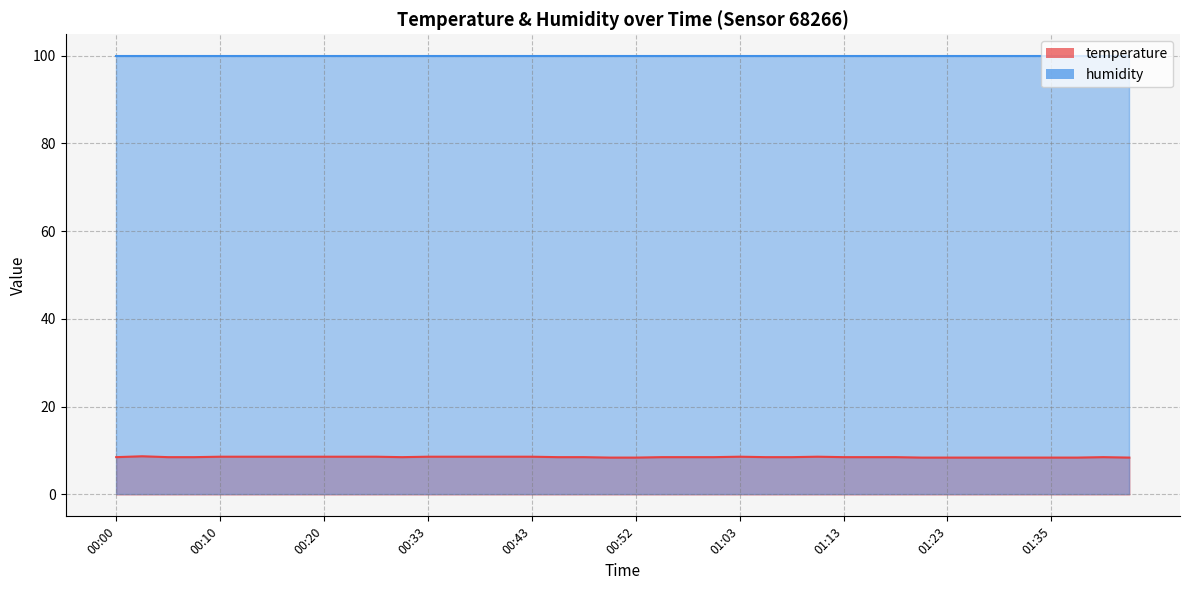

How many values are between 8 and 9?

40